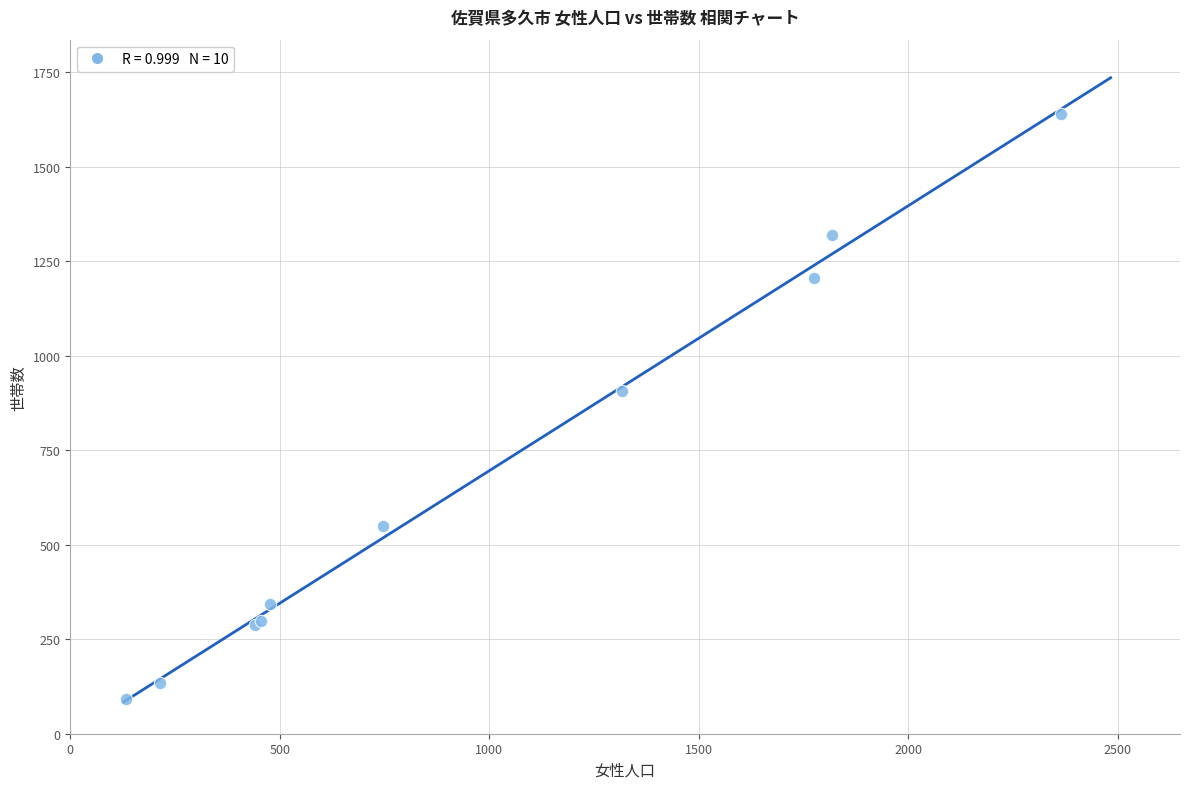

What Y value in the scatter plot is closest to 865?

906